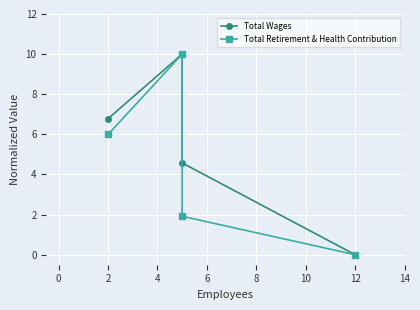

True or false: Total Wages has more than 0 interior local peaks.

True